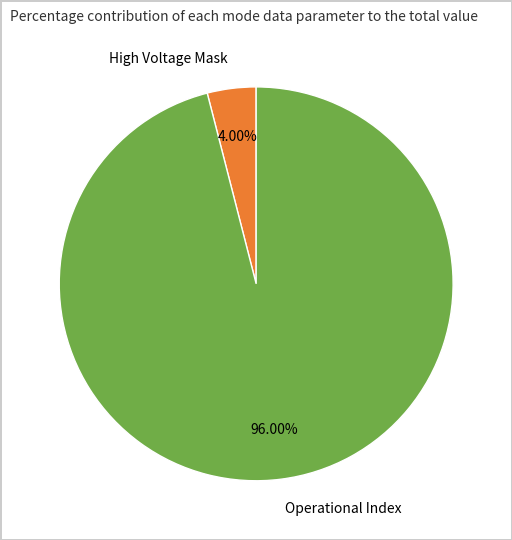

What is the majority slice?

Operational Index